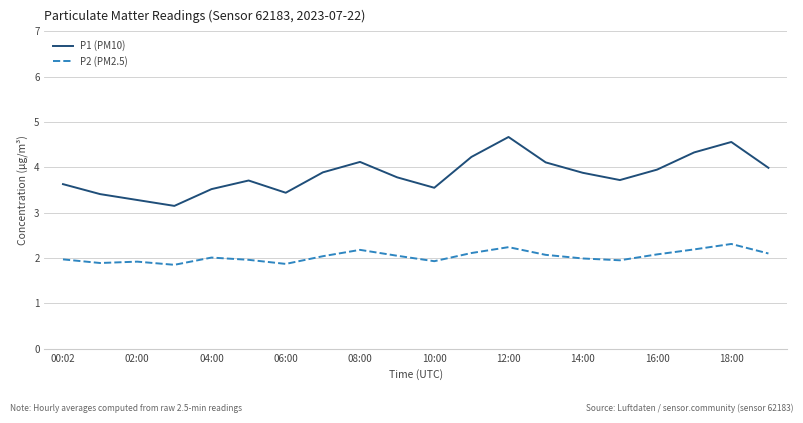

Which series has the widest spread of values?

P1 (PM10)